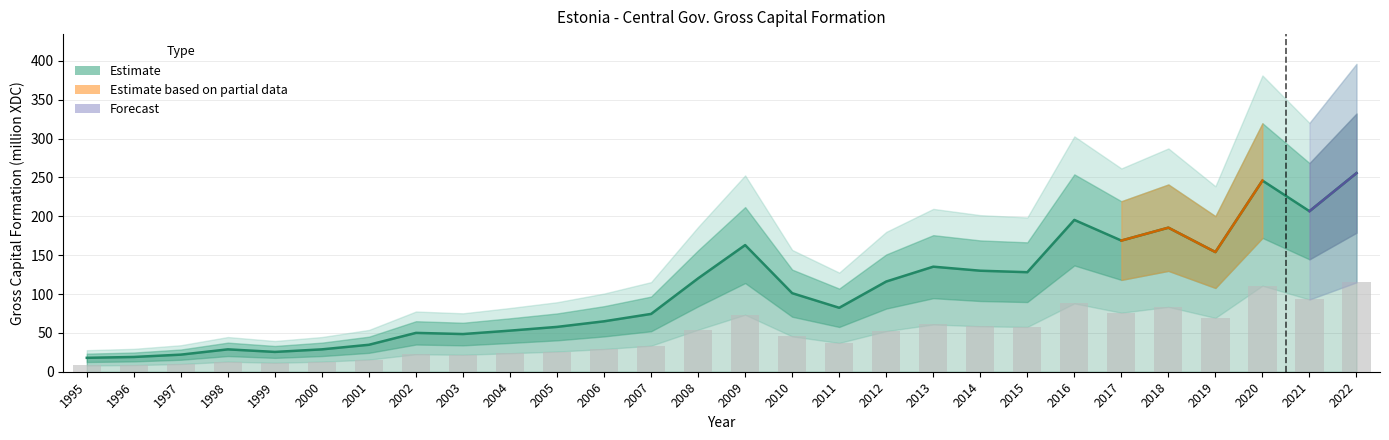

How many data points are above 101?

14